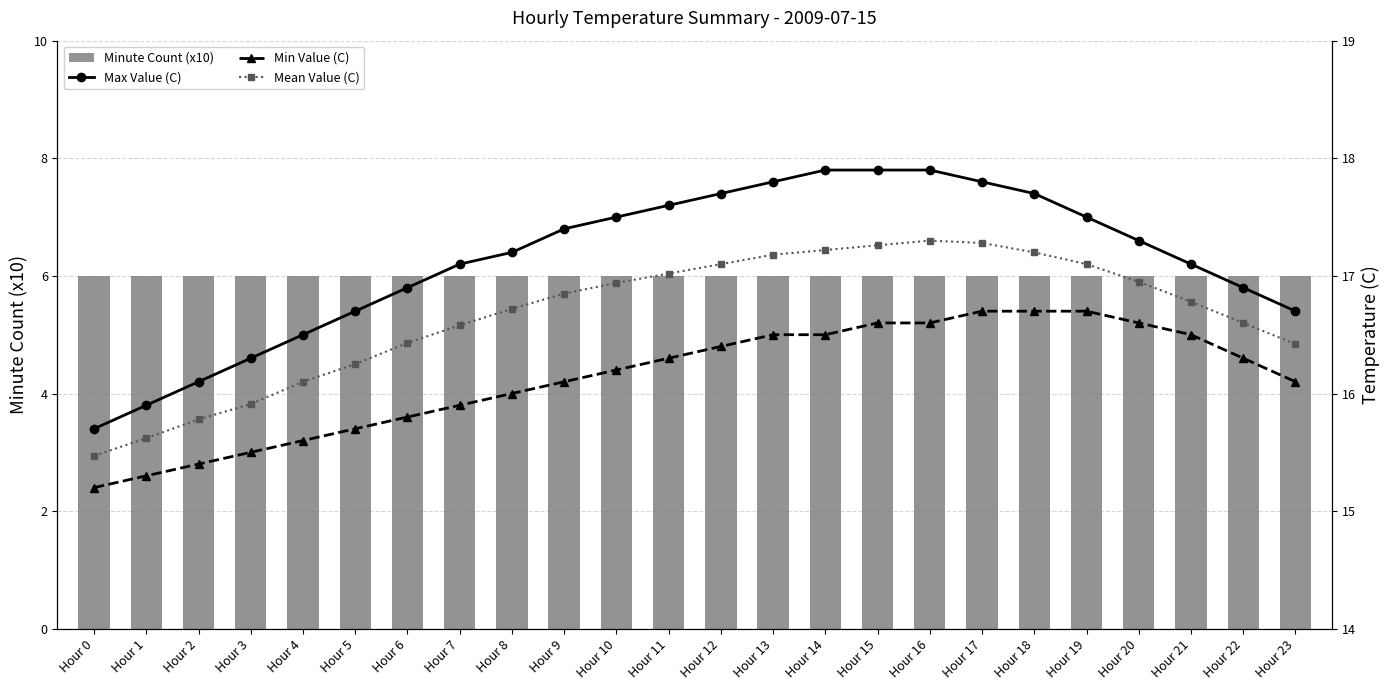

What is the average value of the Minute Count (x10) series?

6.0